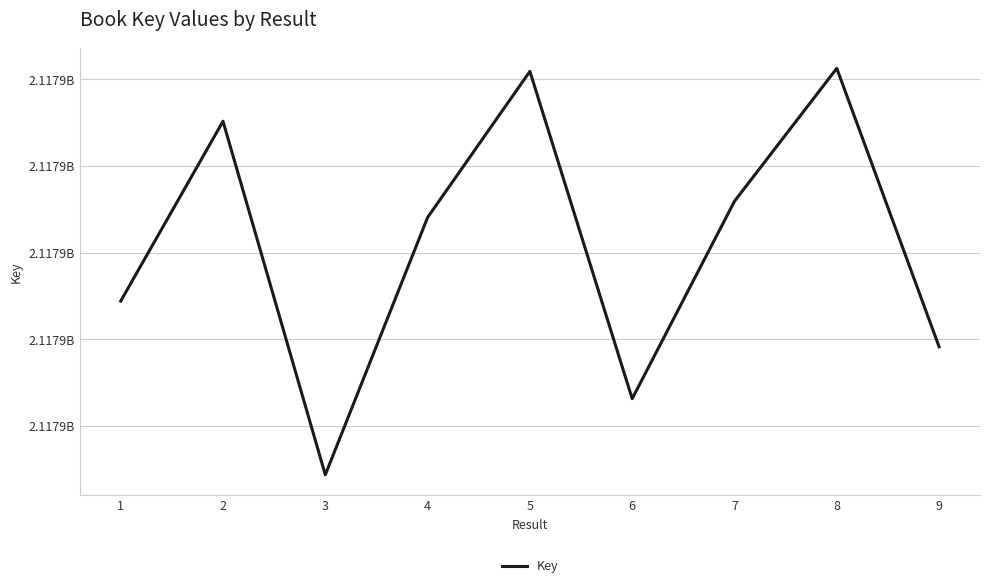

What is the change in value from 1 to 9?

-1579